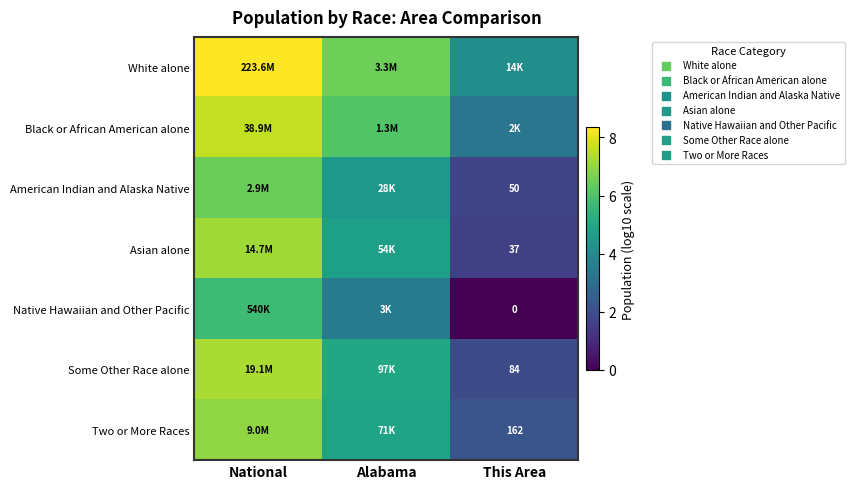

Rank the categories by White alone value from lowest to highest.

This Area, Alabama, National